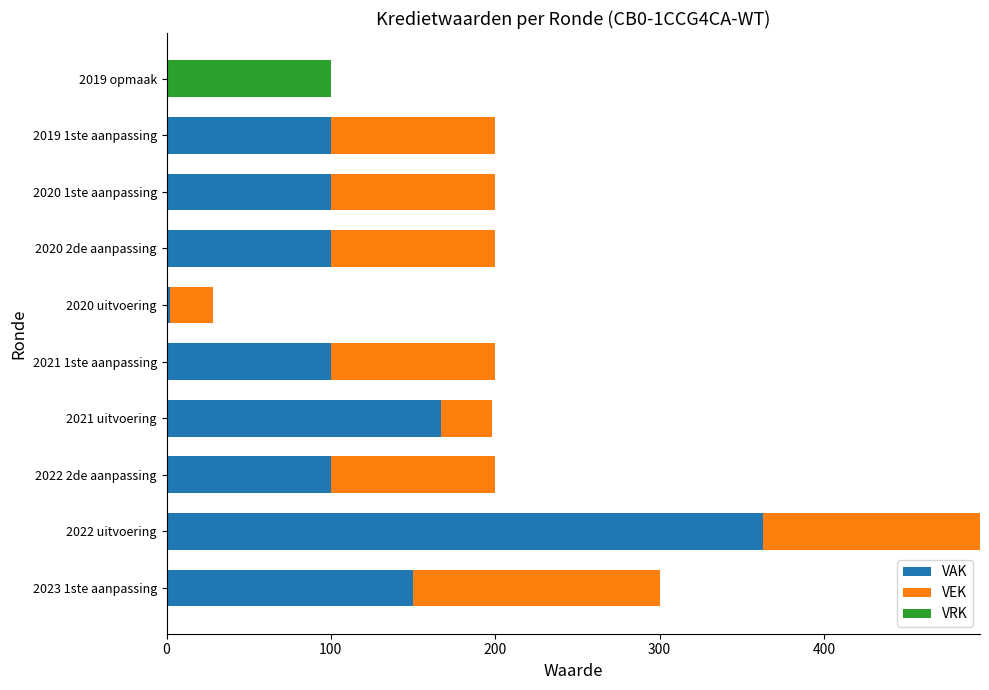

What is the total value across all series at 2019 opmaak?

100